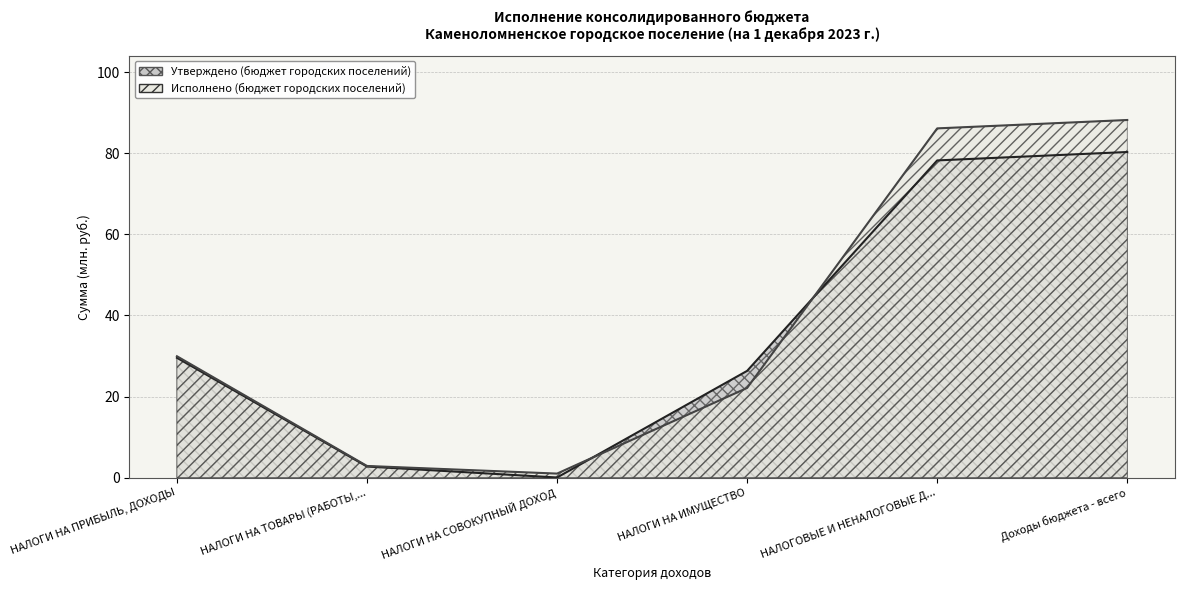

The Утверждено (бюджет городских поселений) series shows 4.6 at НАЛОГИ НА ТОВАРЫ (РАБОТЫ,.... True or false?

False